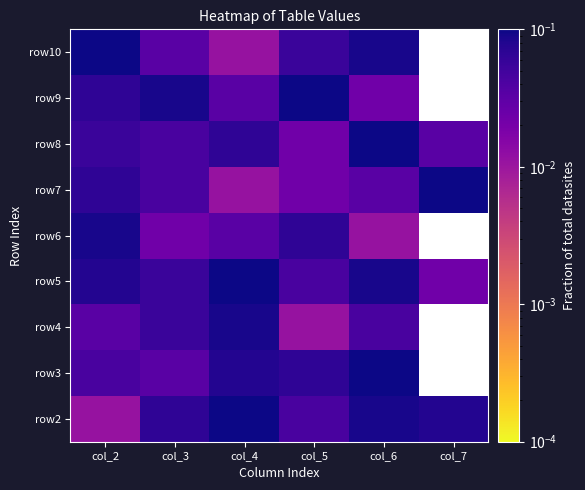

How many distinct data groups are displayed?

9